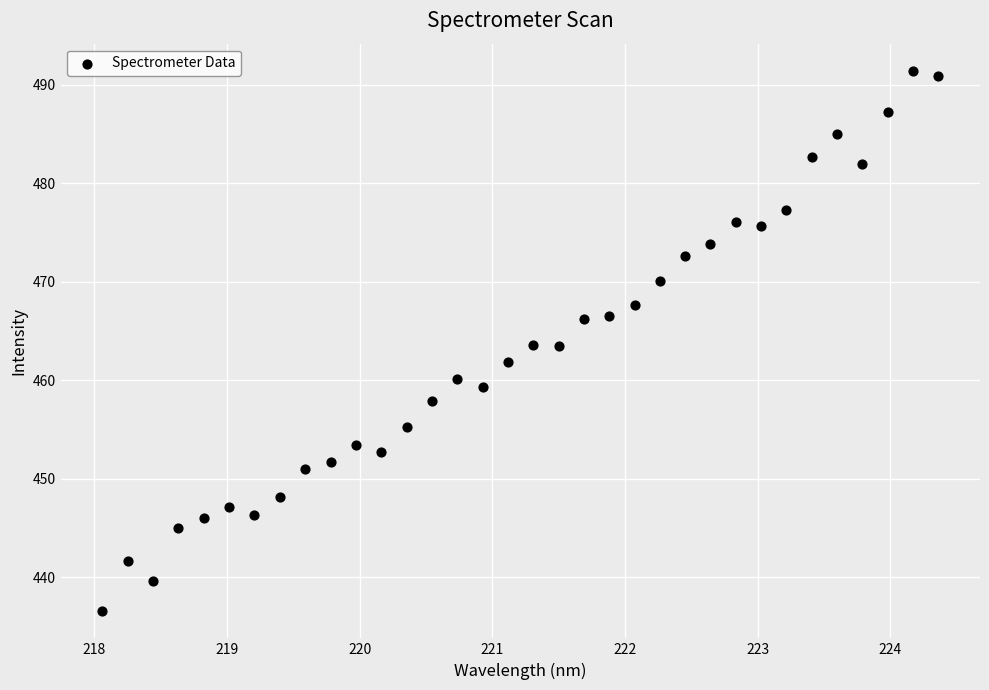

What is the range of X values (max minus min)?

6.3